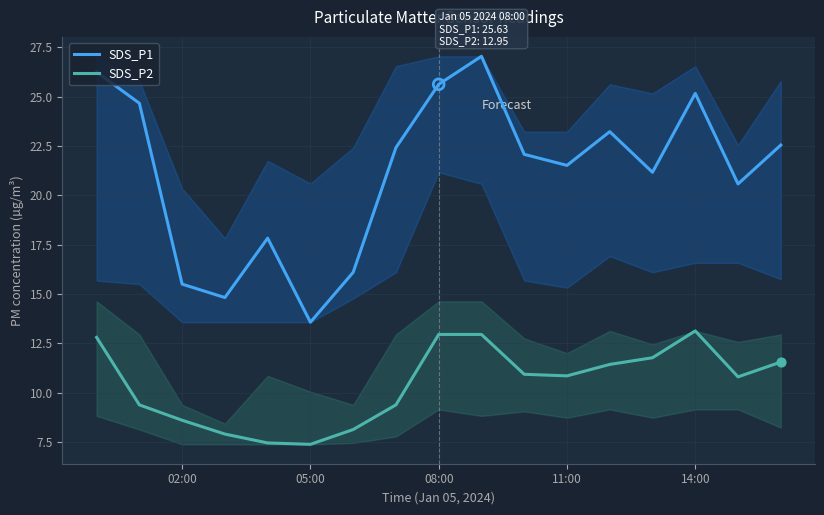

Is the value of SDS_P2 at 02:00 greater than the value of SDS_P1 at 14:00?

No